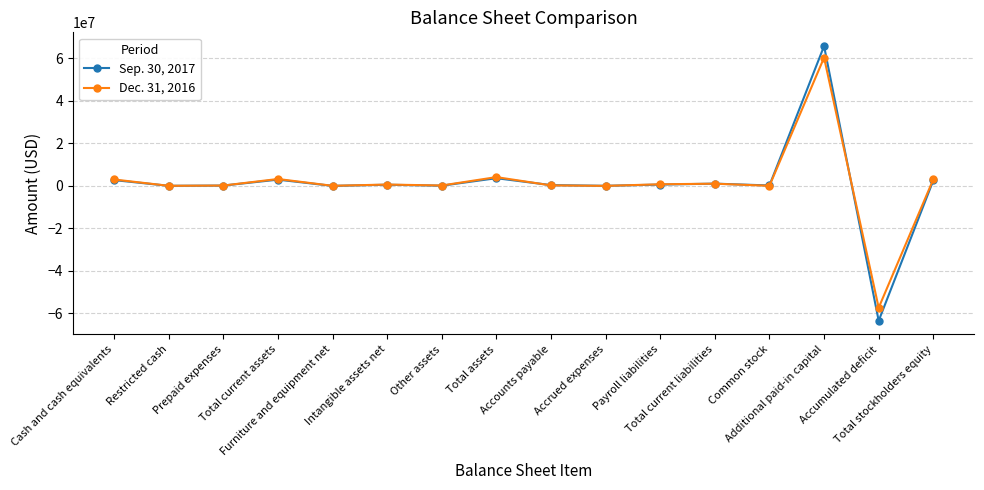

What is the label of the 12th point from the left?

Total current liabilities